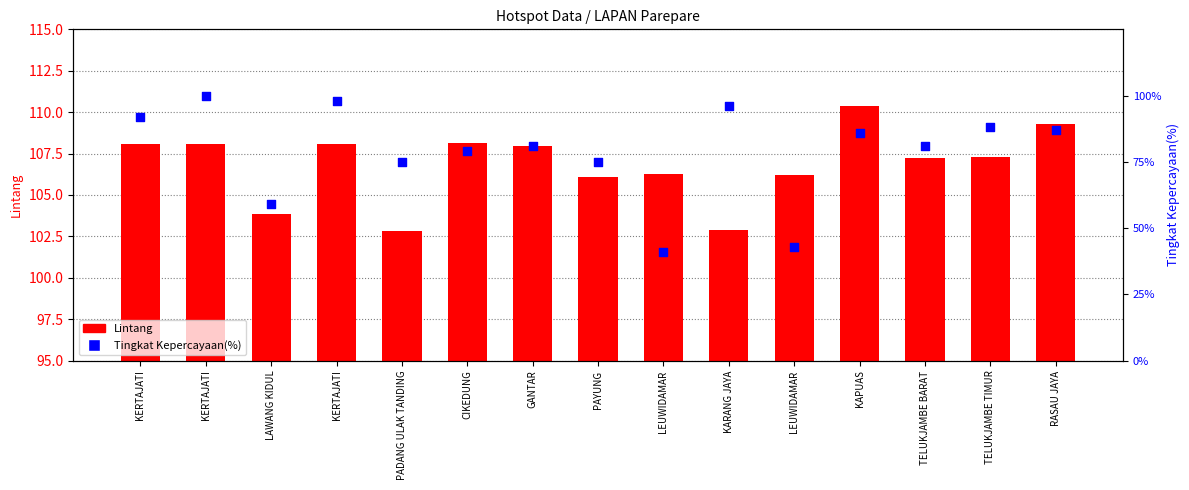

What is the total value across all series at LEUWIDAMAR?

147.3